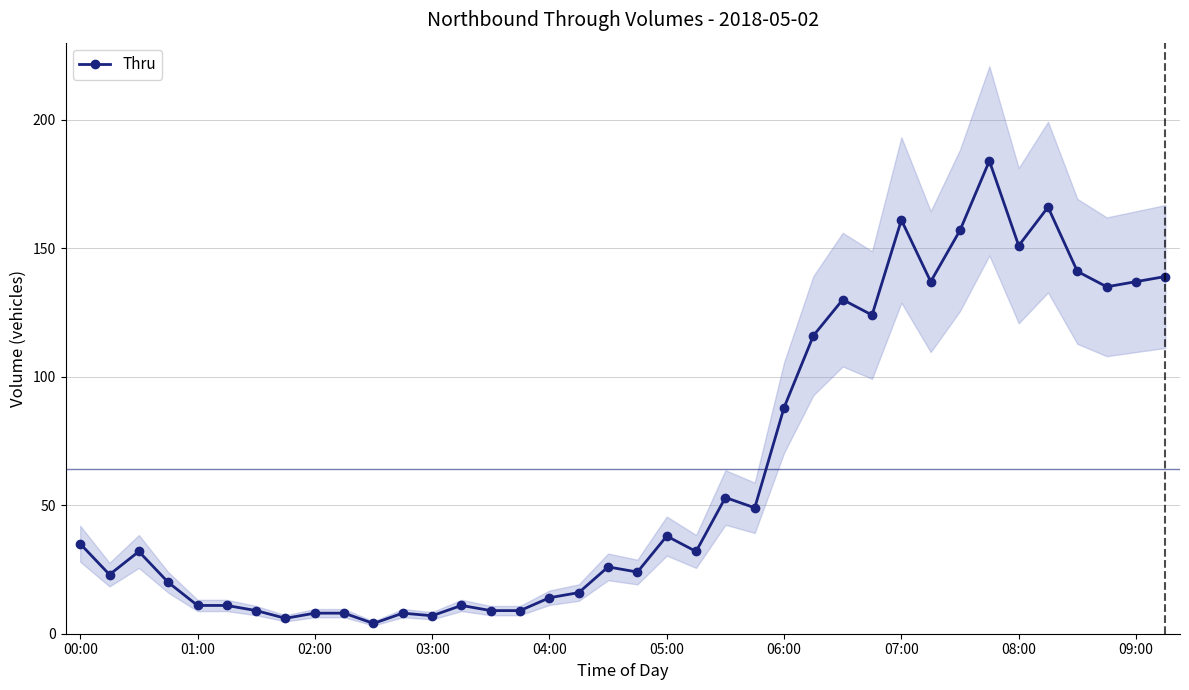

The value of Thru at 05:00 is 38. True or false?

True